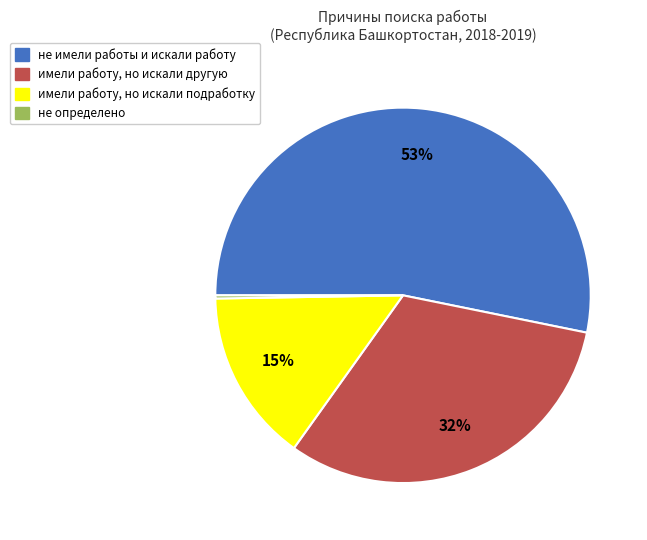

To the nearest percent, what is the difference between the largest and smallest slice percentages?

53%